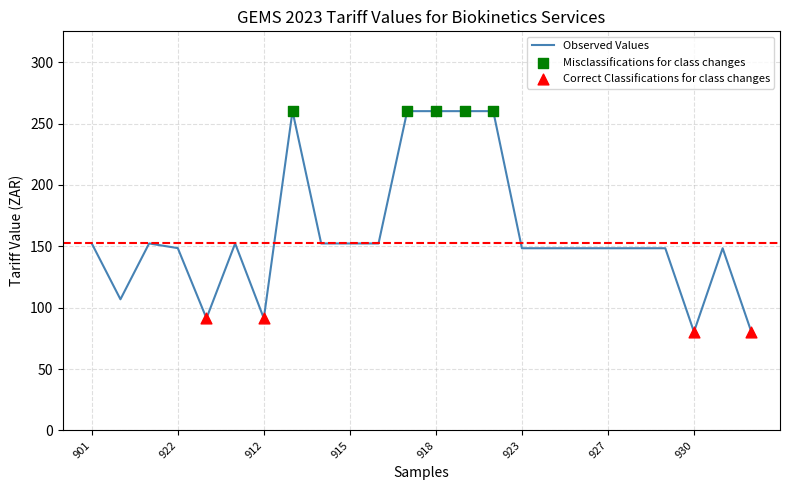

What is the smallest value displayed?

80.3